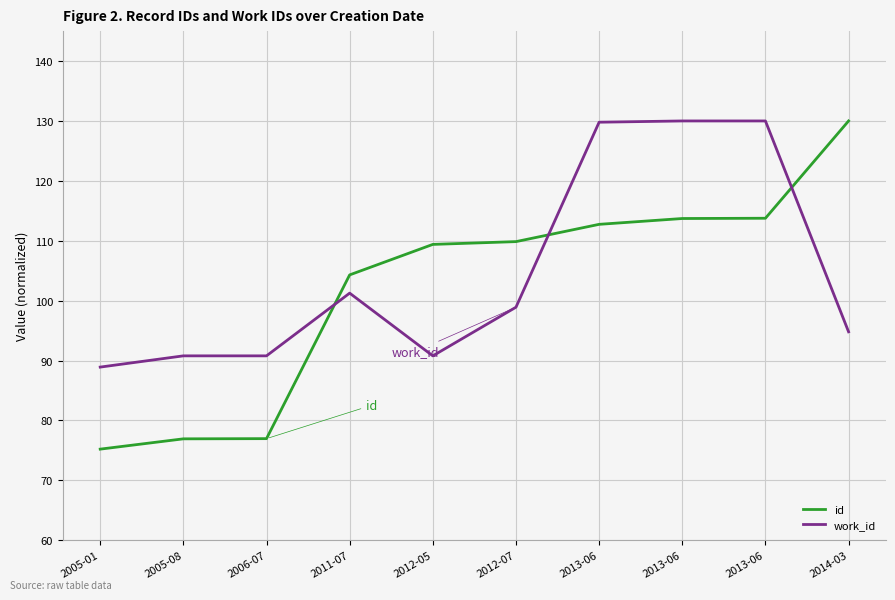

After their last crossing, which series has the higher values: work_id or id?

id